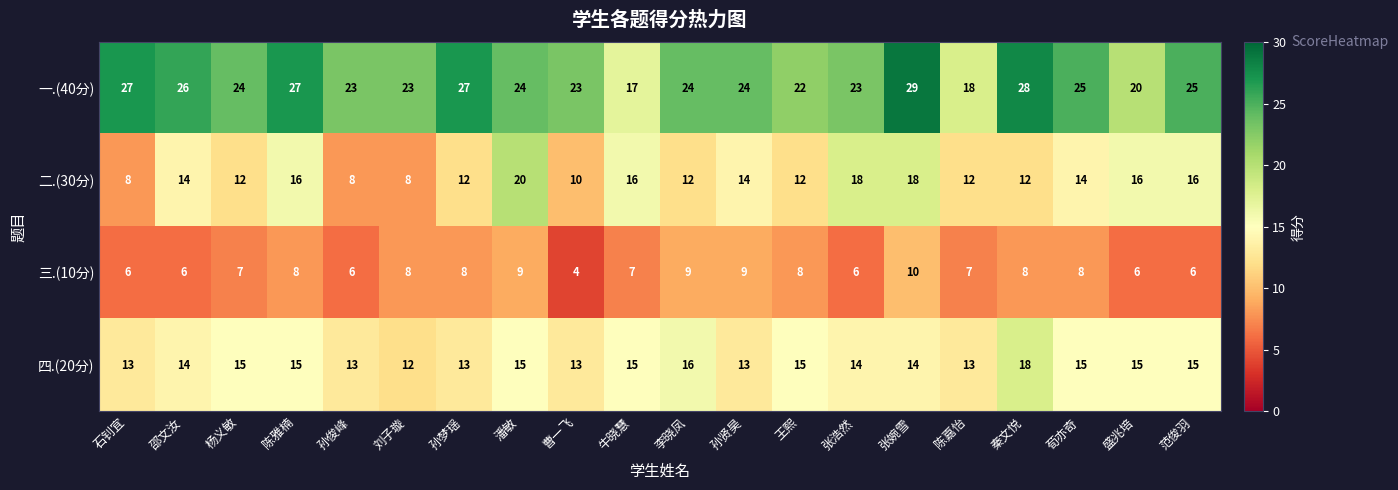

What is the difference between the maximum and minimum values in the 三.(10分) series?

6